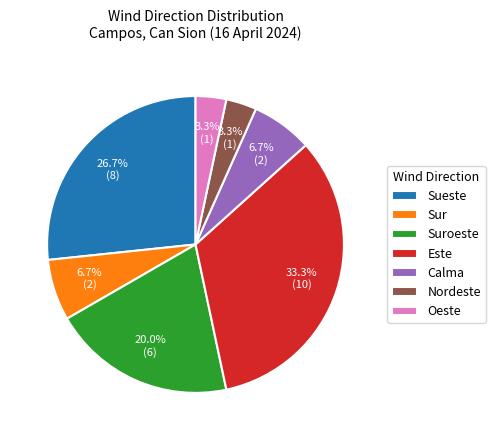

To the nearest percent, what is the difference between the Sueste and Este slice percentages?

7%